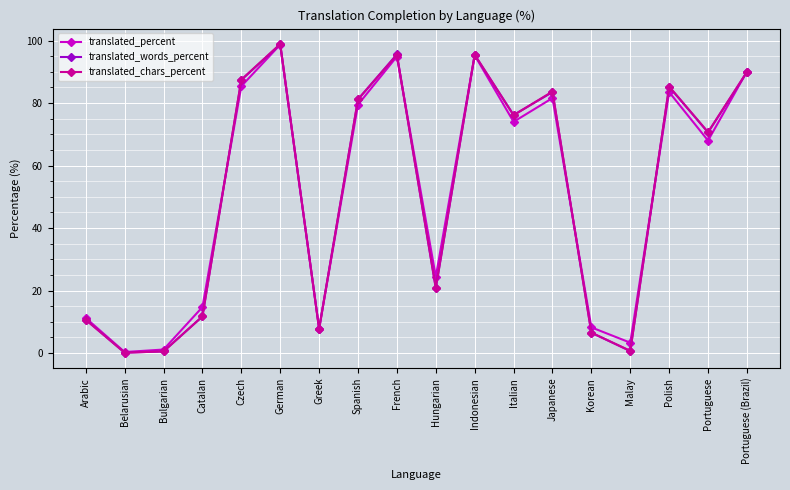

What is the minimum value for translated_percent?

0.3